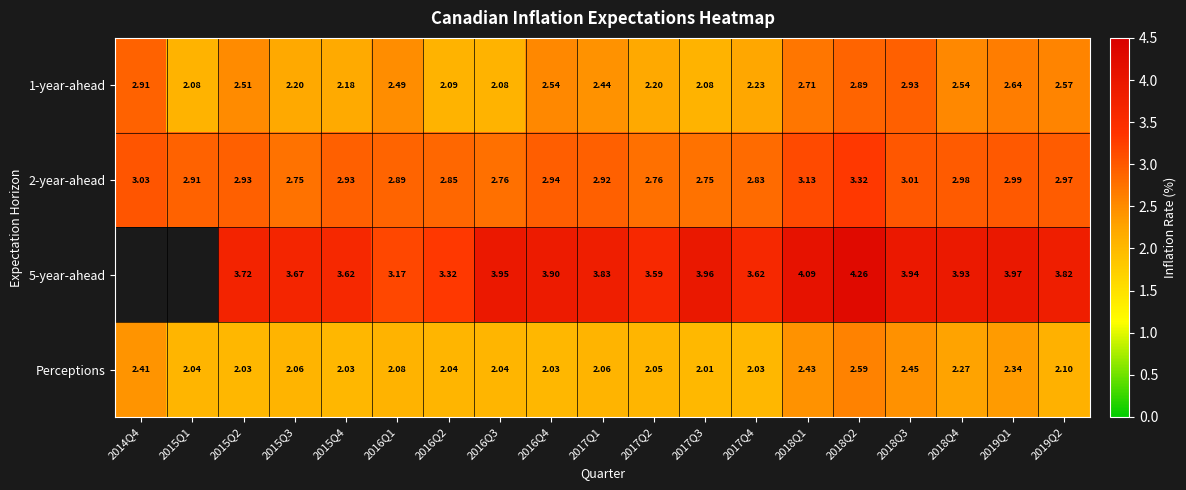

Is it true that 2-year-ahead equals 0.7 at 2015Q2?

False